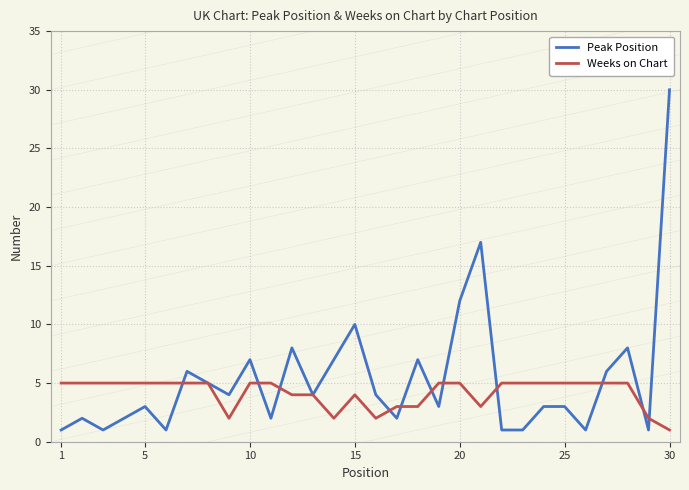

True or false: Peak Position has more than 2 points higher than both neighbors.

True